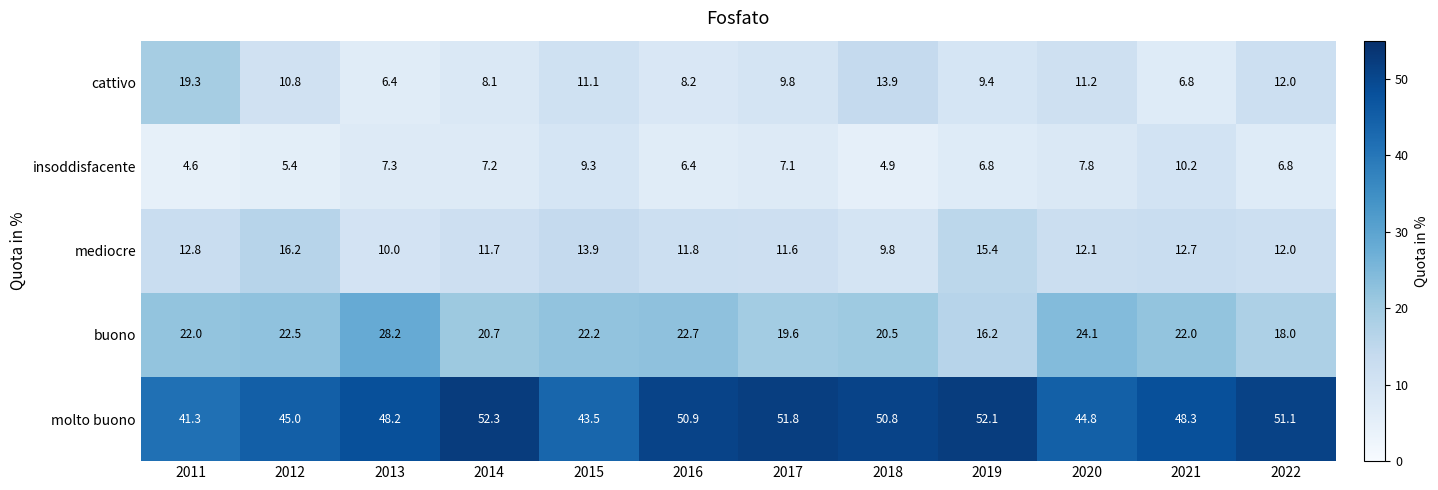

Count the number of data series in this chart.

5